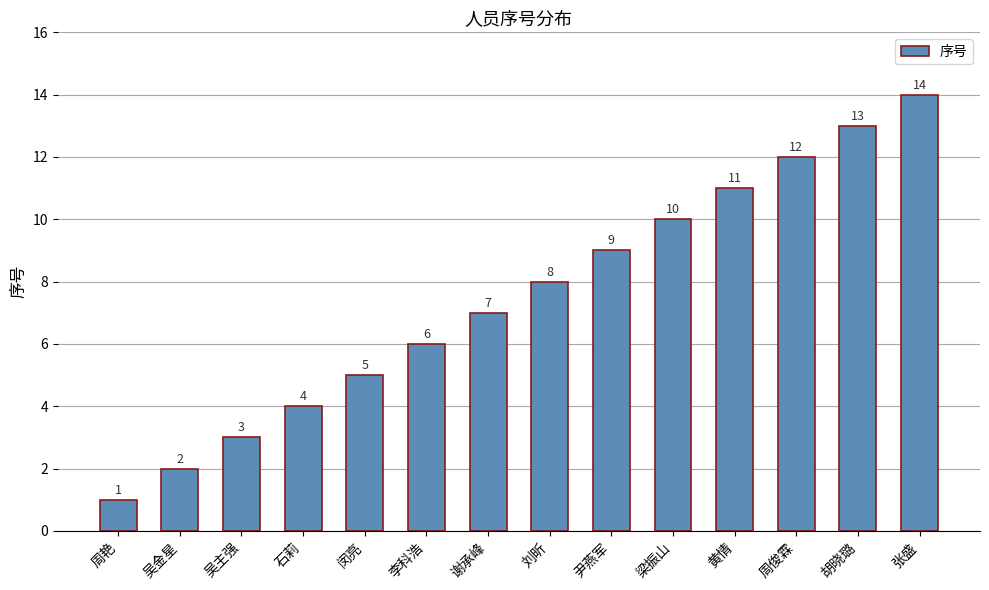

True or false: the data shows 19 at 周俊霖.

False